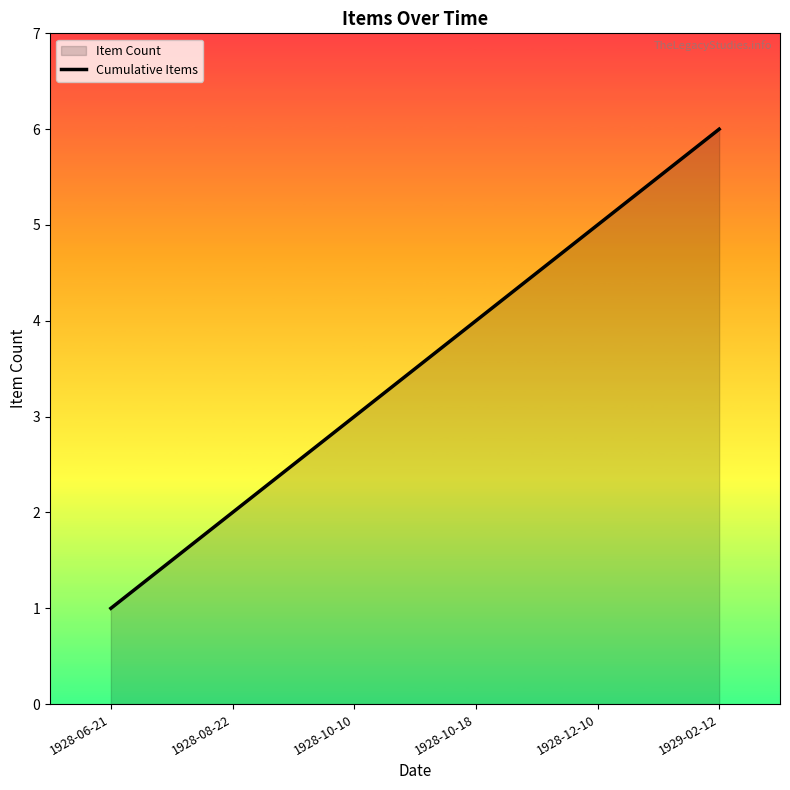

Rank the categories by value from lowest to highest.

1928-06-21, 1928-08-22, 1928-10-10, 1928-10-18, 1928-12-10, 1929-02-12